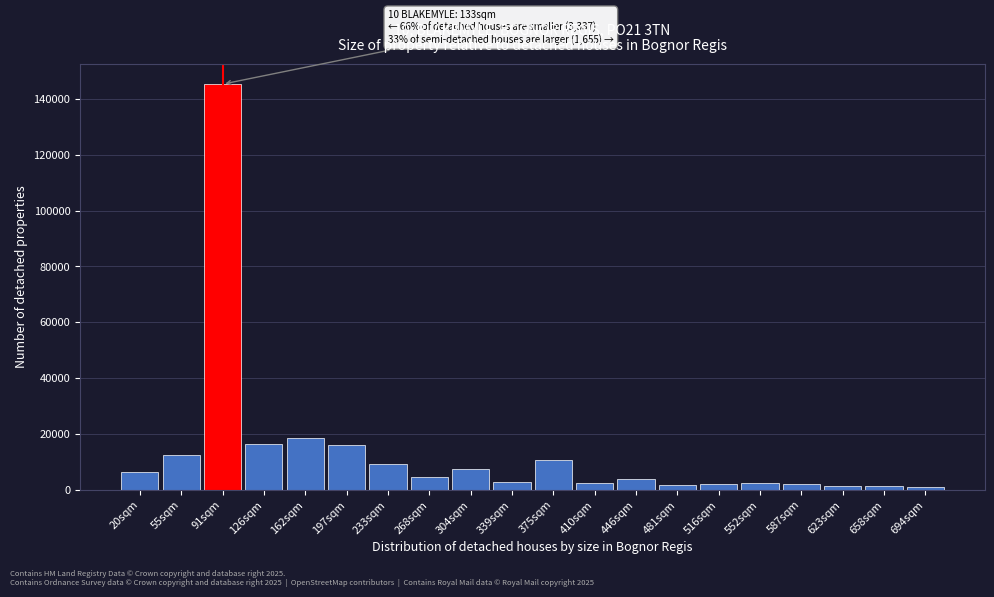

What is the label of the 5th bar from the right?

552sqm